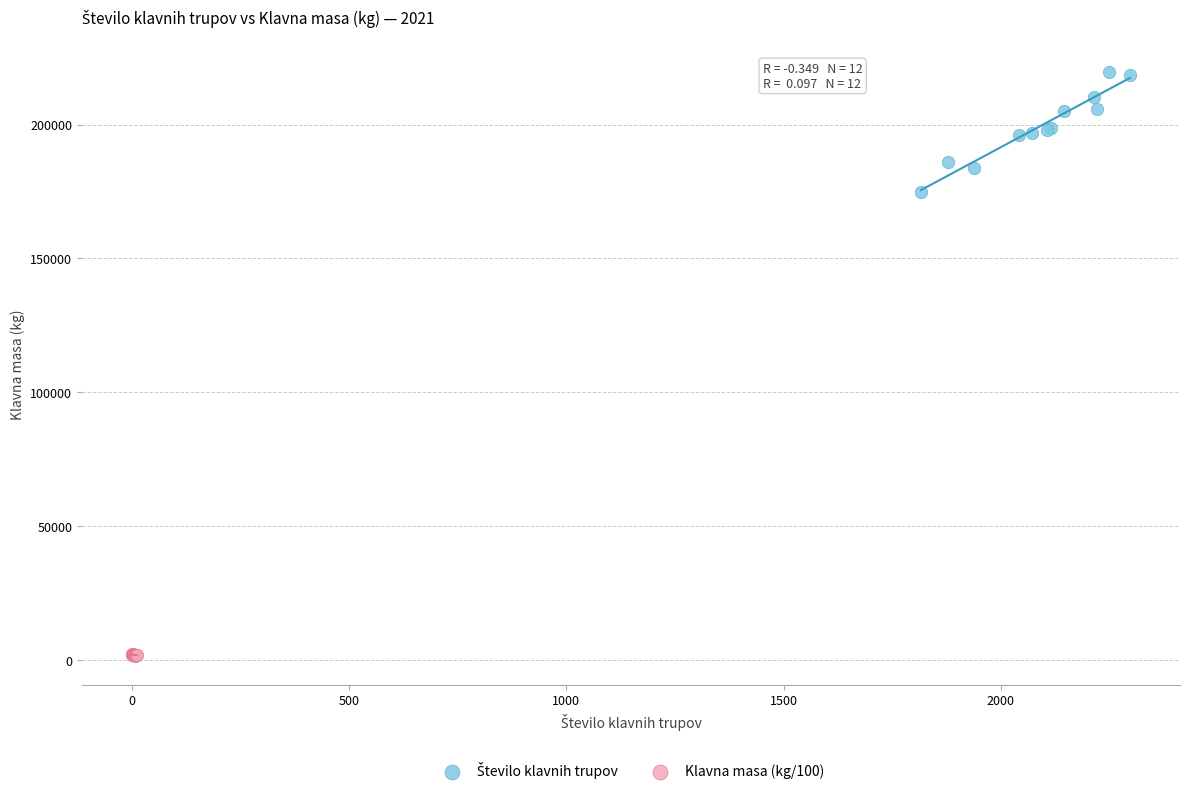

Which series contains the lowest Y value?

Klavna masa (kg/100)